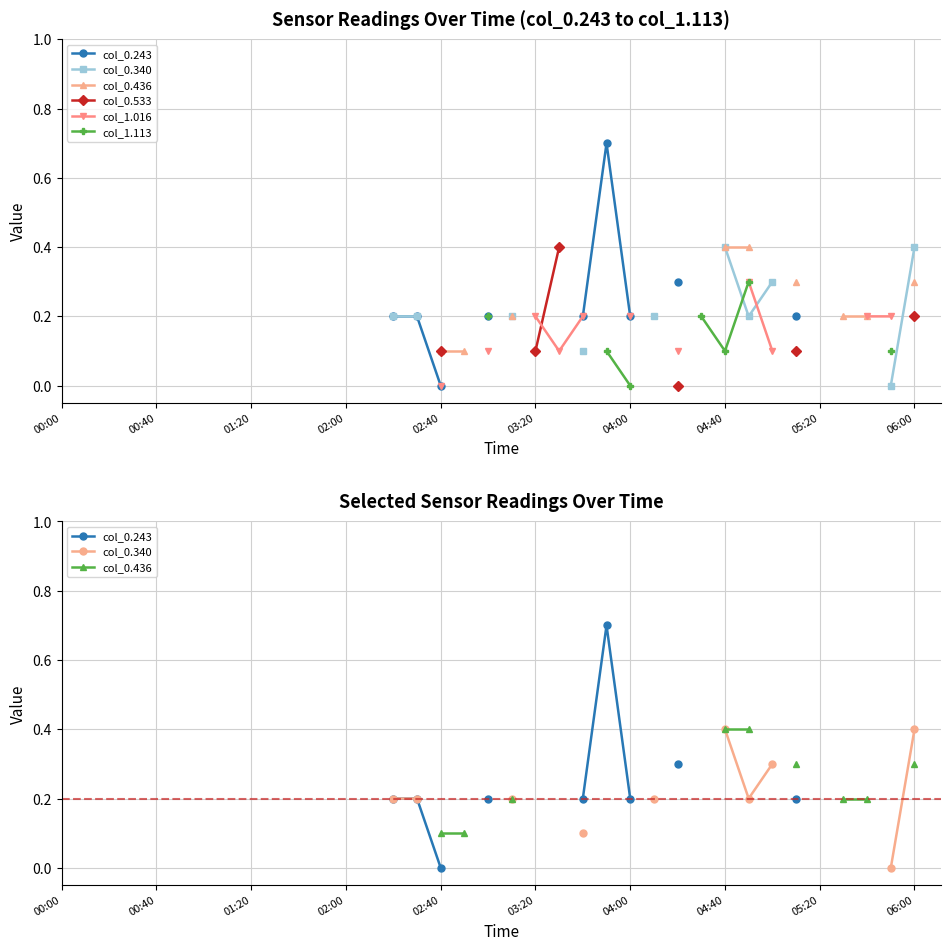

How many series are shown in this chart?

6